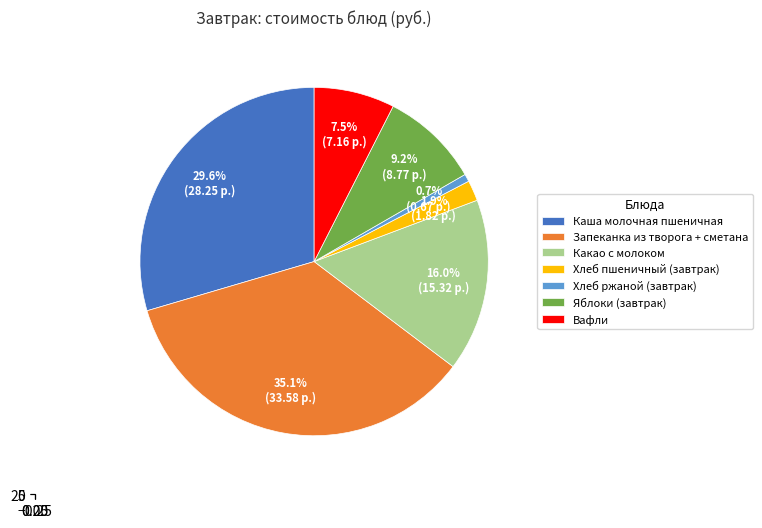

To the nearest percent, what portion does Яблоки (завтрак) represent?

9%